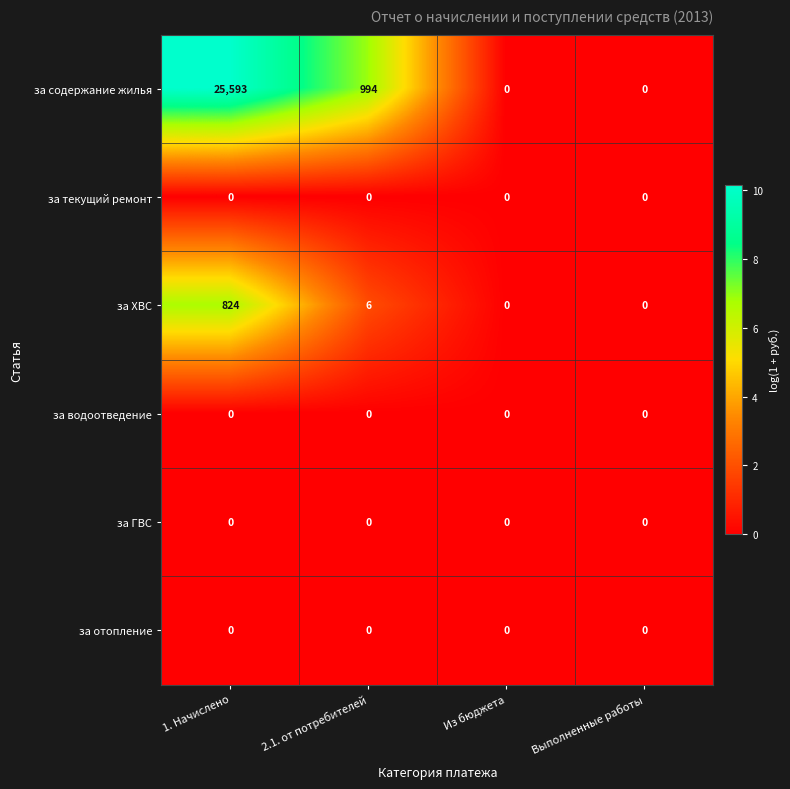

True or false: за содержание жилья has a value of 25593 at 1. Начислено.

True